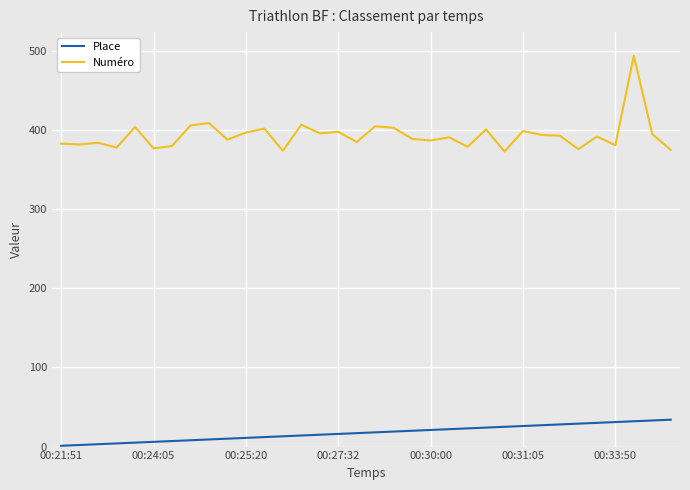

Which series has the widest spread of values?

Numéro